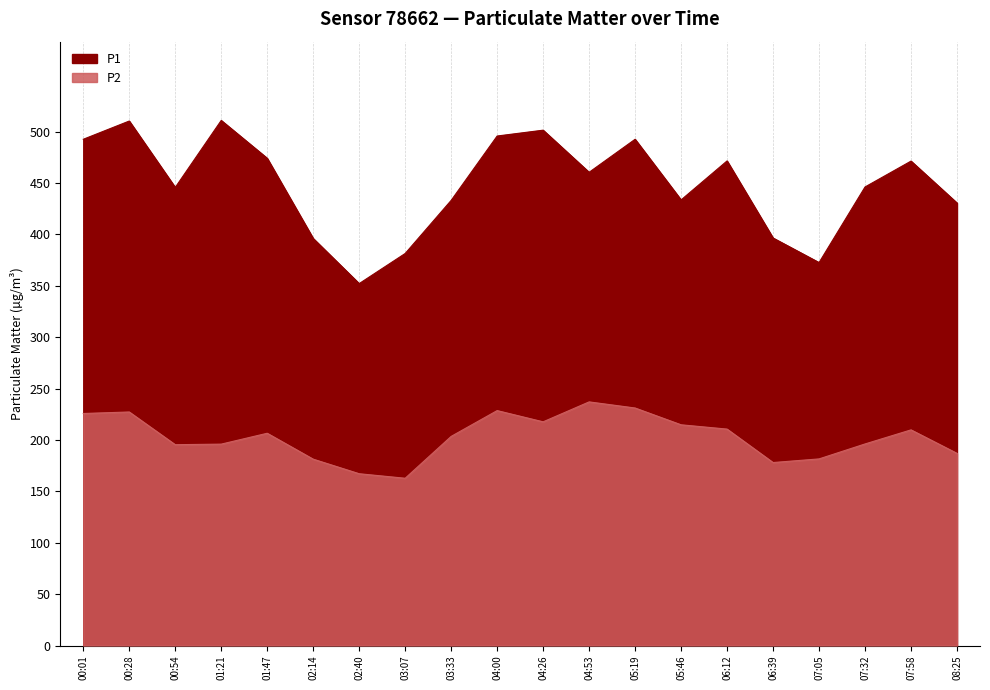

What is the difference between the maximum and minimum values in the P1 series?

158.7